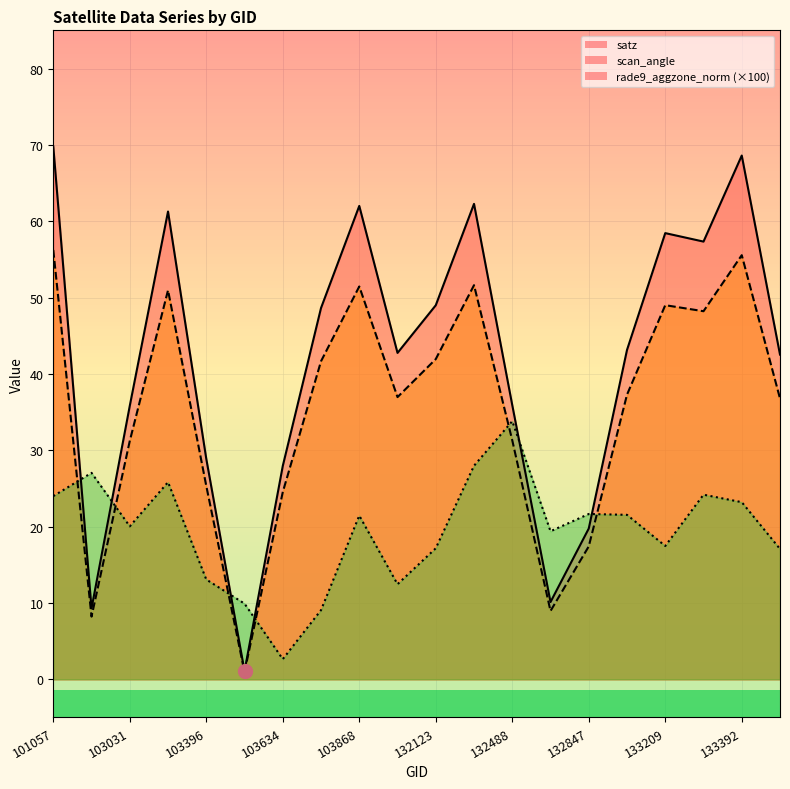

What is the total value across all series at 132488?

101.0